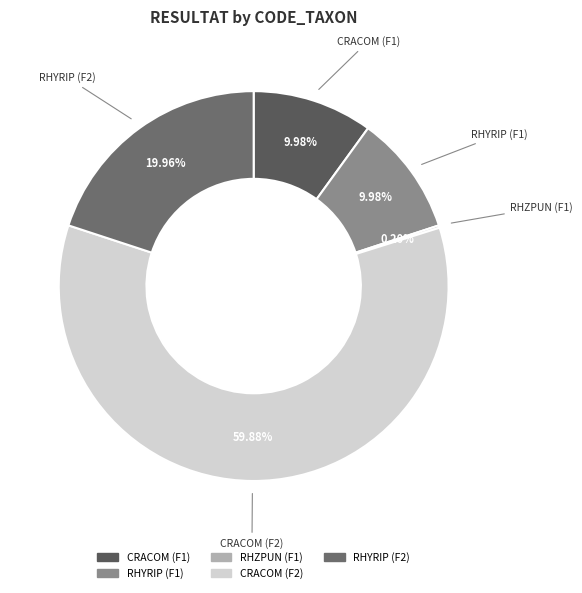

How much of the chart is everything except CRACOM (F2)?

40.1%